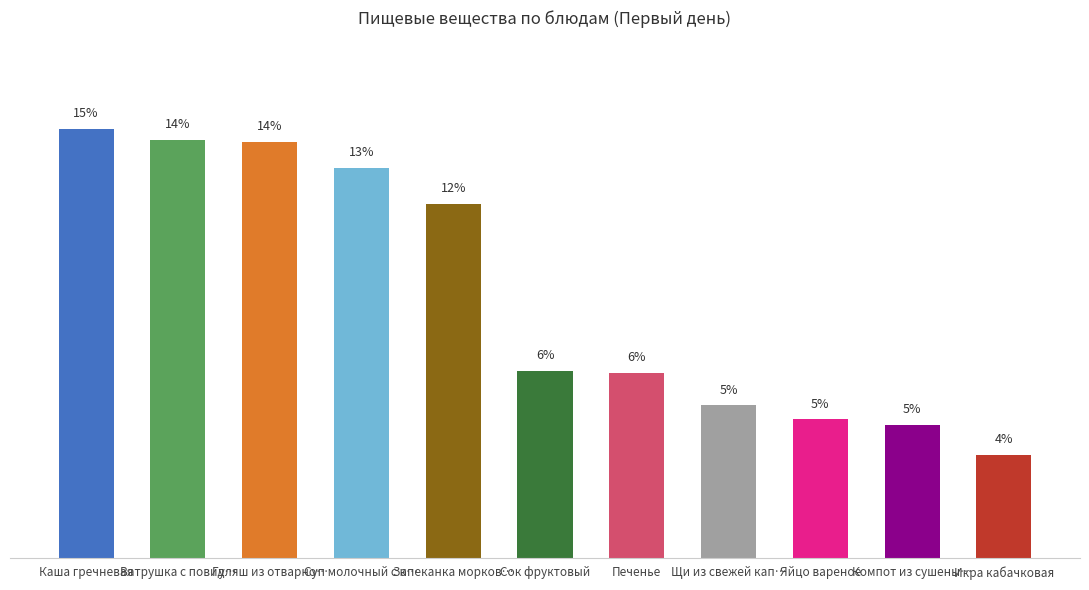

What is the sum of the values at Яйцо вареное and Сок фруктовый?

11.2